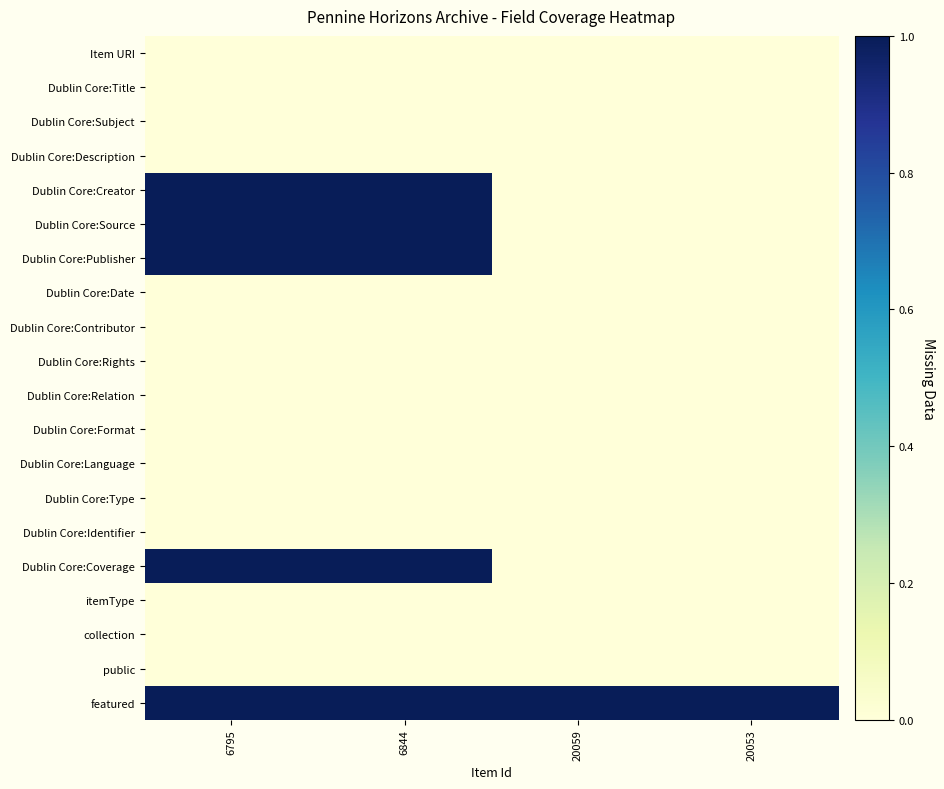

At 6795, list the series in order from largest to smallest.

Dublin Core:Creator, Dublin Core:Source, Dublin Core:Publisher, Dublin Core:Coverage, featured, Item URI, Dublin Core:Title, Dublin Core:Subject, Dublin Core:Description, Dublin Core:Date, Dublin Core:Contributor, Dublin Core:Rights, Dublin Core:Relation, Dublin Core:Format, Dublin Core:Language, Dublin Core:Type, Dublin Core:Identifier, itemType, collection, public